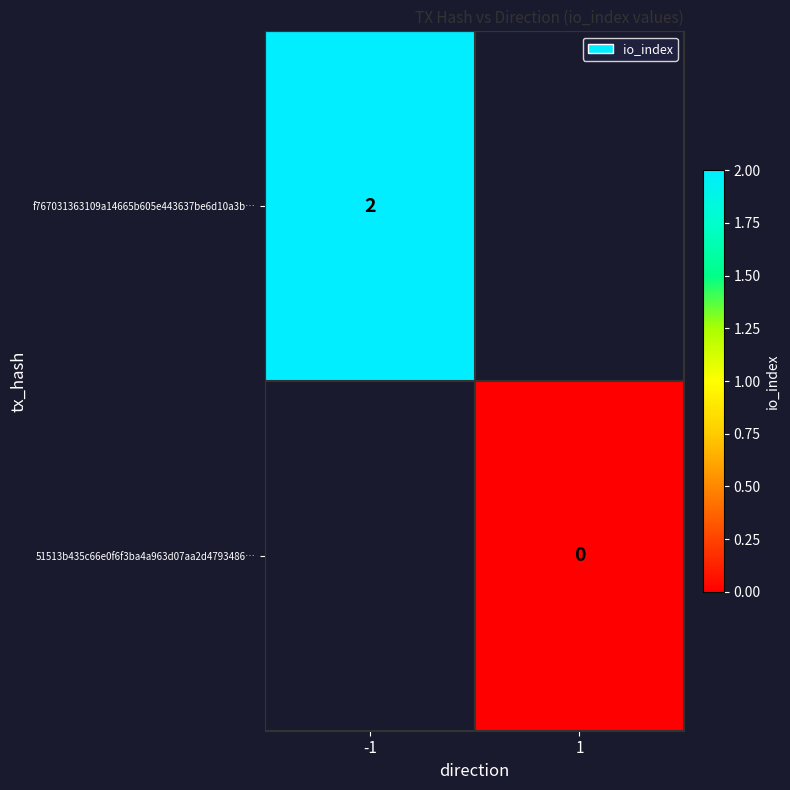

The value of f767031363109a14665b605e443637be6d10a3b… at -1 is 1. True or false?

False